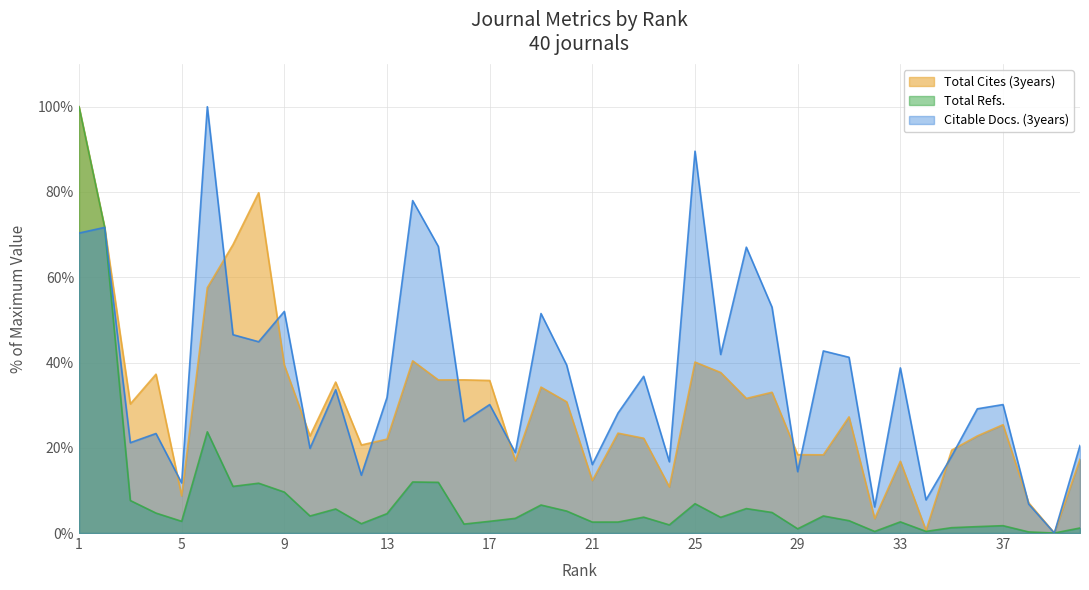

What is the sum of all Total Refs. values?

352.0